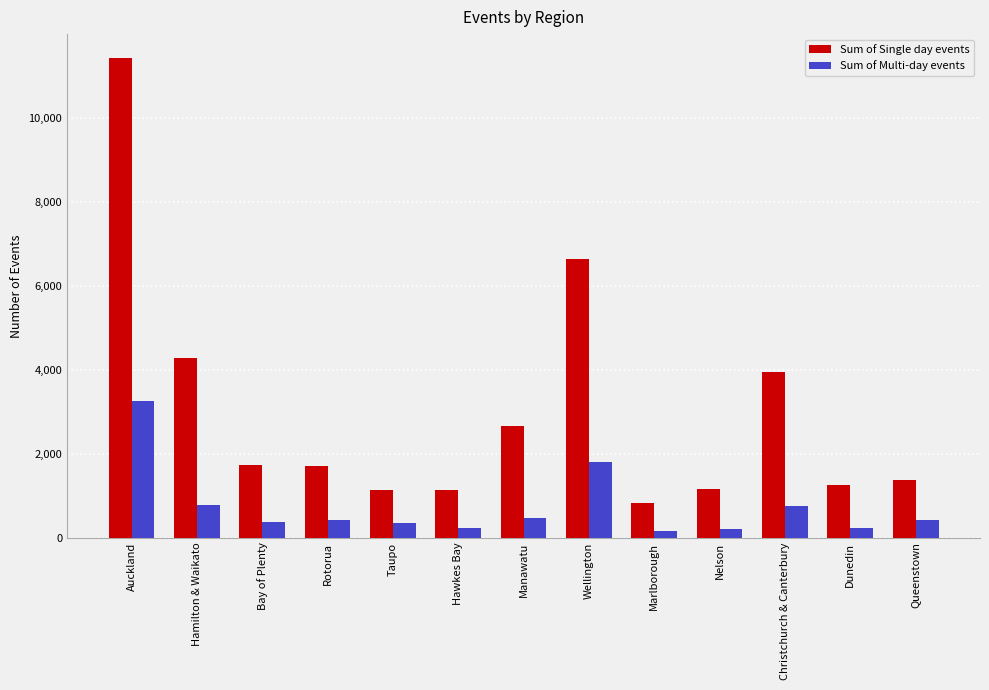

Between Rotorua and Hawkes Bay, which series saw the biggest shift?

Sum of Single day events